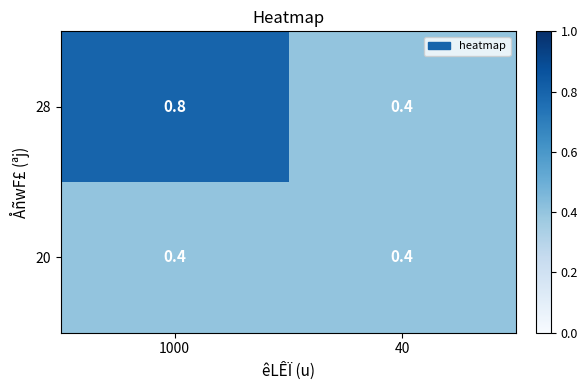

Which series has the largest total across all categories?

28